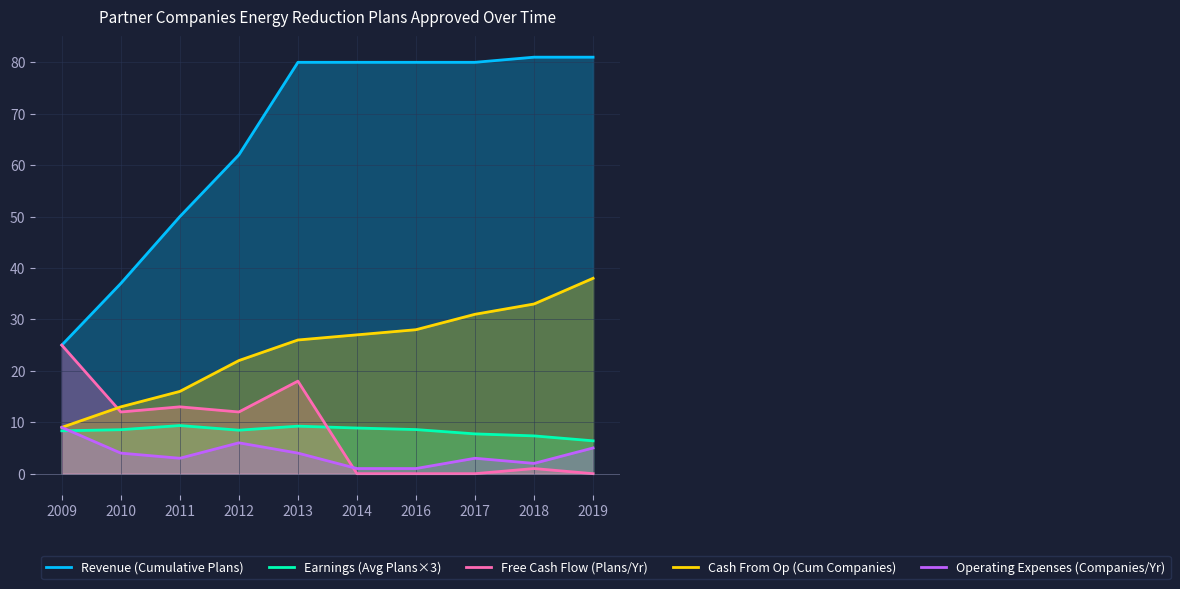

At which label does Revenue (Cumulative Plans) first exceed 80?

2018